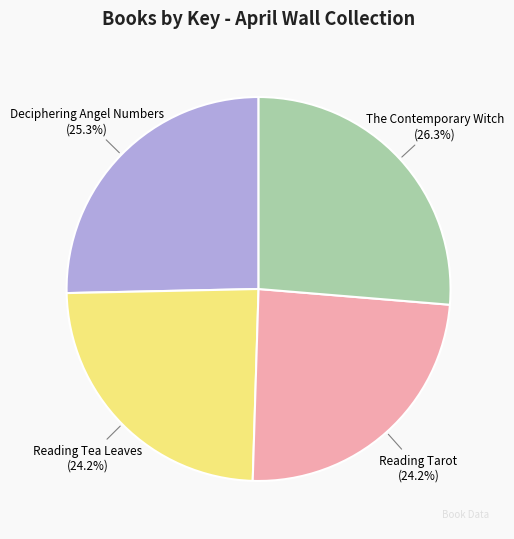

Which category has the biggest portion of the pie?

The Contemporary Witch